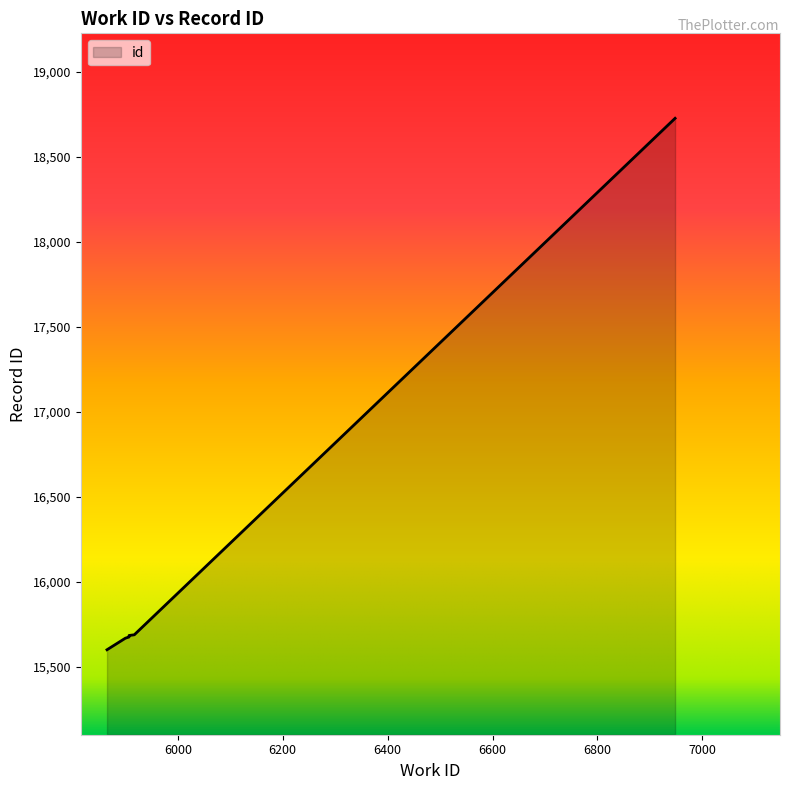

Rank the categories by value from lowest to highest.

5865, 5900, 5907, 5907, 5917, 6948